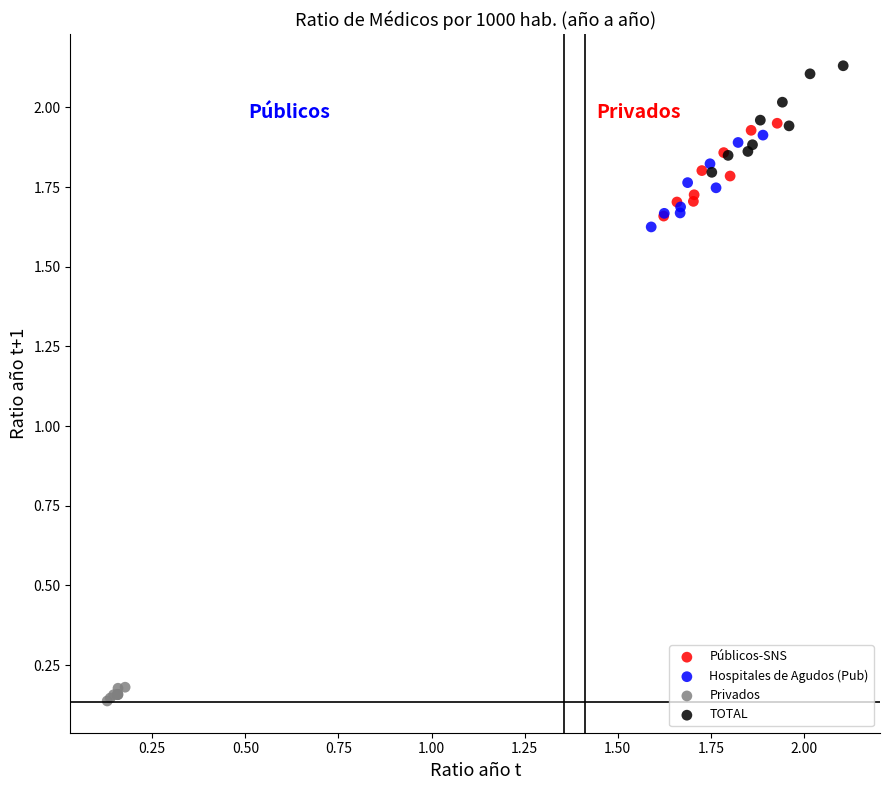

Which series contains the lowest Y value?

Privados